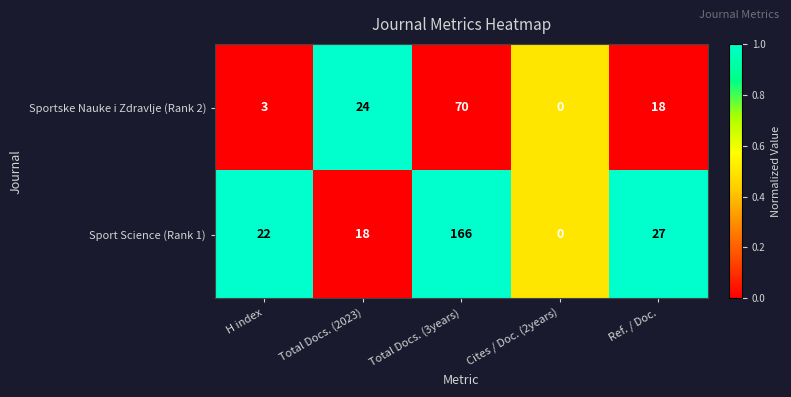

What value does the Sport Science (Rank 1) series have at H index, to the nearest 5?

20